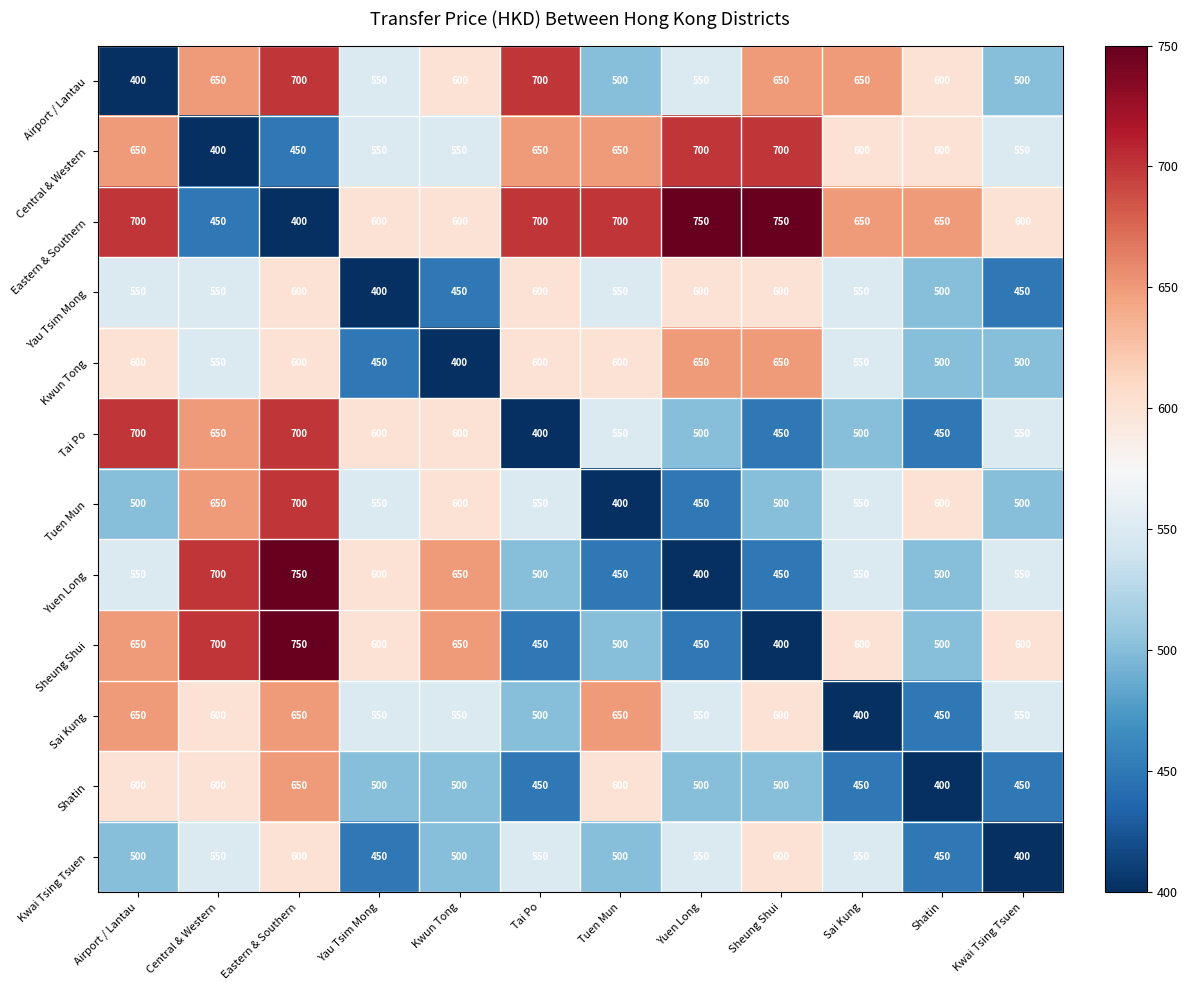

What is the difference between the maximum and minimum values in the Shatin series?

250